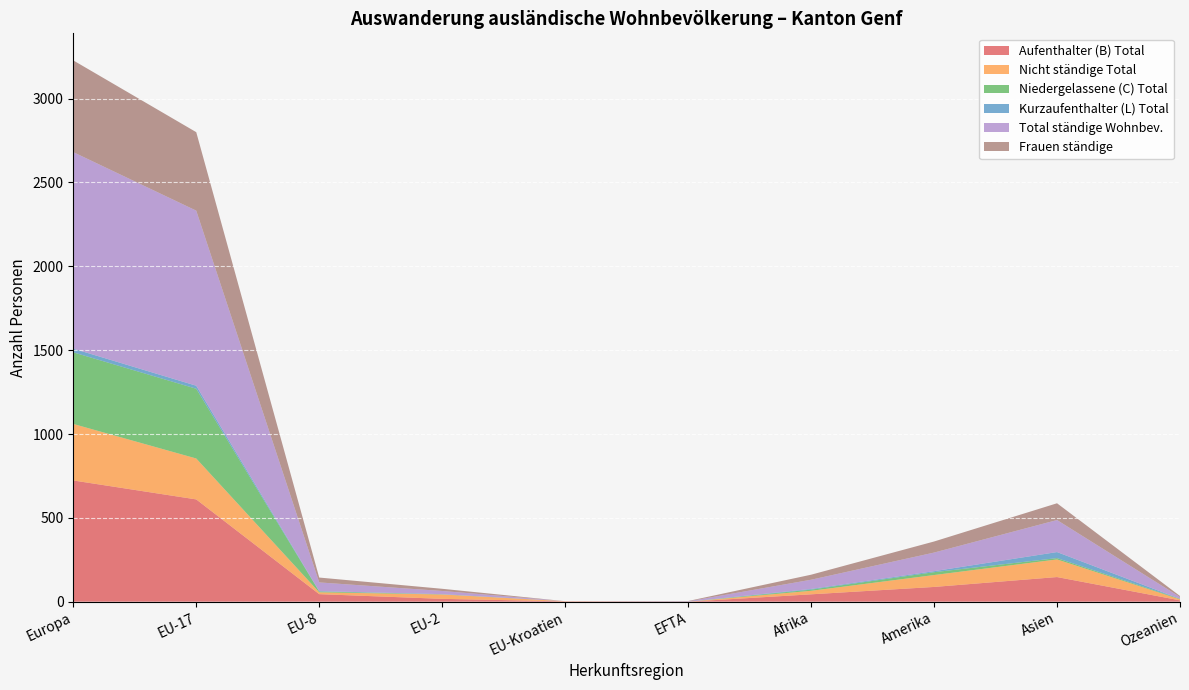

Reading right to left, what are all the values shown in this chart?

Aufenthalter (B) Total: Ozeanien=8	Asien=147	Amerika=88	Afrika=44	EFTA=0	EU-Kroatien=2	EU-2=17	EU-8=45	EU-17=610	Europa=723
Nicht ständige Total: Ozeanien=6	Asien=105	Amerika=71	Afrika=21	EFTA=0	EU-Kroatien=1	EU-2=26	EU-8=11	EU-17=244	Europa=337
Niedergelassene (C) Total: Ozeanien=3	Asien=8	Amerika=17	Afrika=7	EFTA=0	EU-Kroatien=0	EU-2=1	EU-8=5	EU-17=416	Europa=427
Kurzaufenthalter (L) Total: Ozeanien=0	Asien=36	Amerika=6	Afrika=4	EFTA=0	EU-Kroatien=0	EU-2=1	EU-8=2	EU-17=18	Europa=22
Total ständige Wohnbev.: Ozeanien=11	Asien=191	Amerika=111	Afrika=55	EFTA=2	EU-Kroatien=0	EU-2=19	EU-8=52	EU-17=1044	Europa=1172
Frauen ständige: Ozeanien=6	Asien=100	Amerika=66	Afrika=30	EFTA=2	EU-Kroatien=0	EU-2=13	EU-8=29	EU-17=468	Europa=547